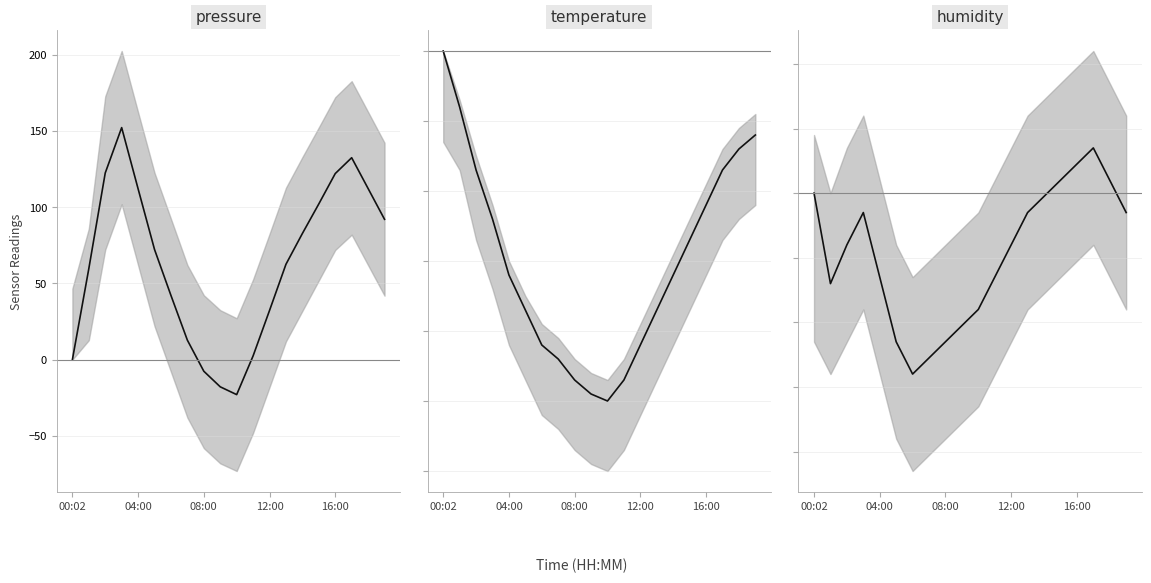

The humidity series shows 0.1 at 16:00. True or false?

True